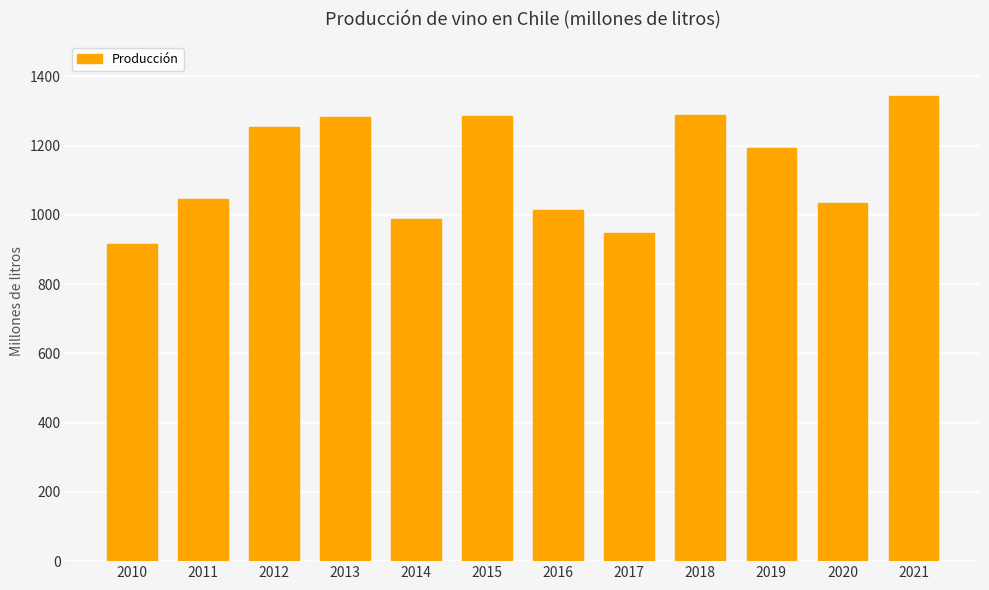

What is the change in value from 2019 to 2020?

-160.2